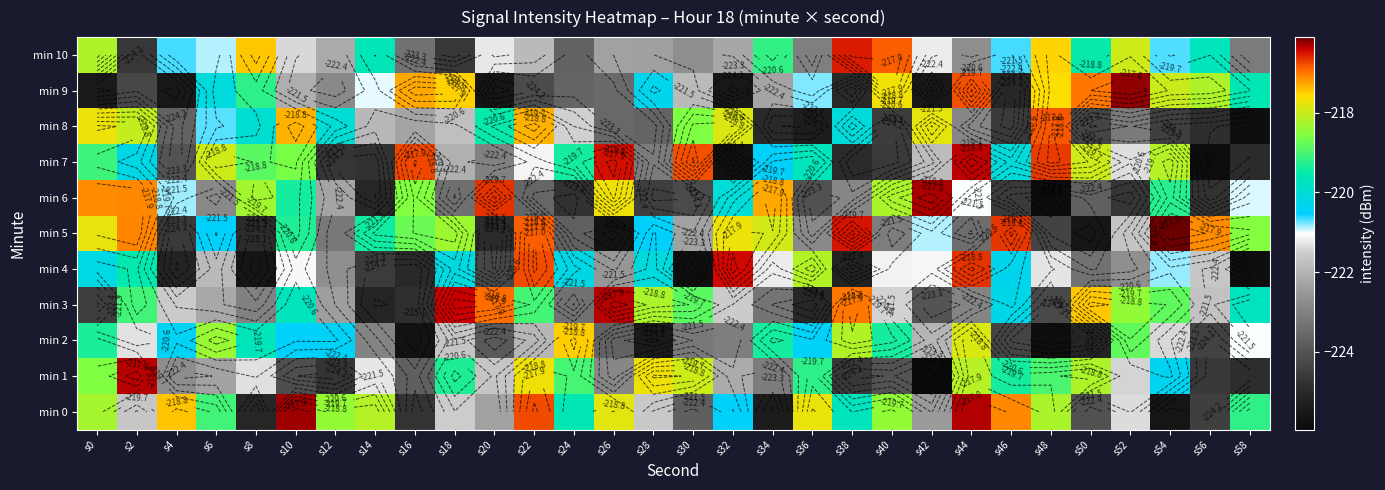

What is the minimum value shown in the chart?

-226.0